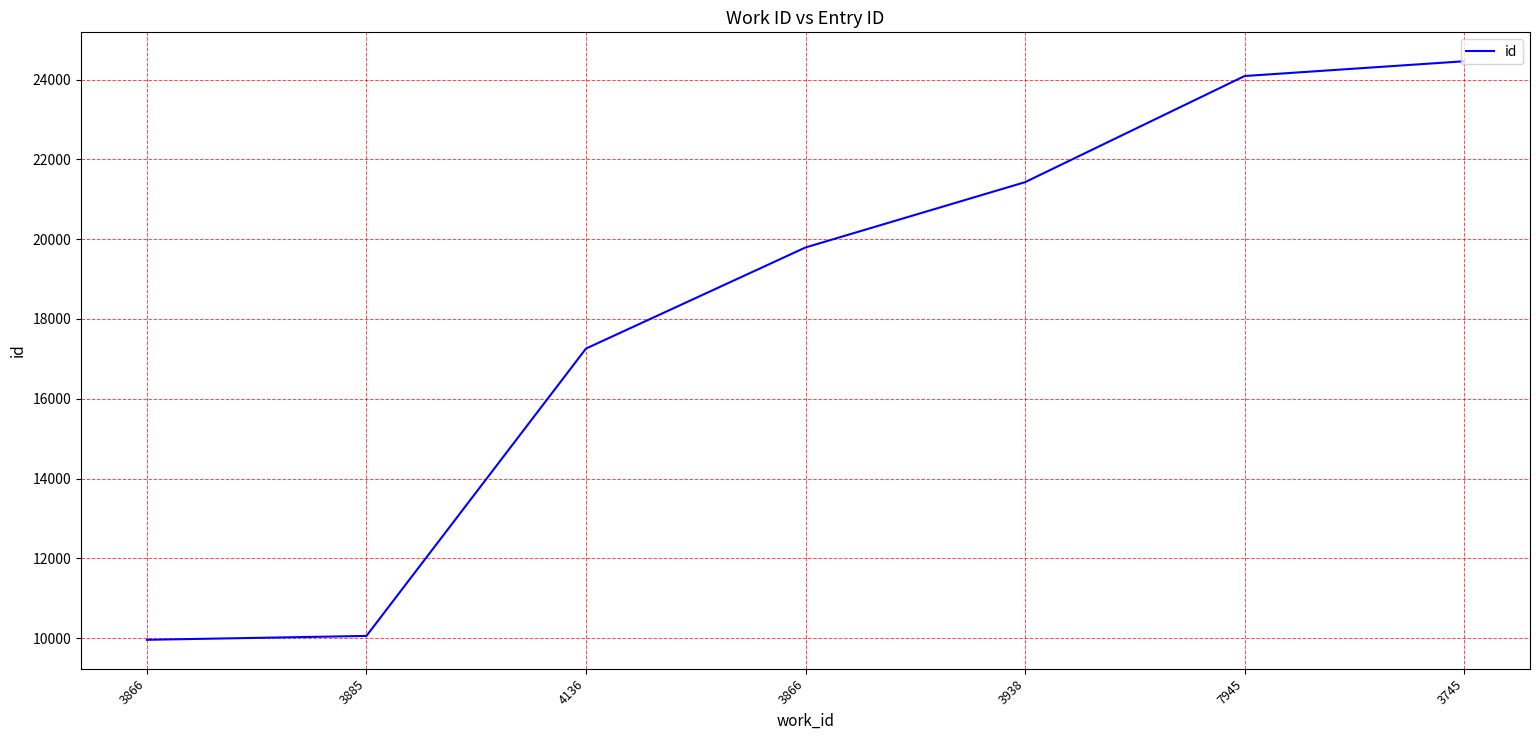

At which label is the value closest to 17210?

4136